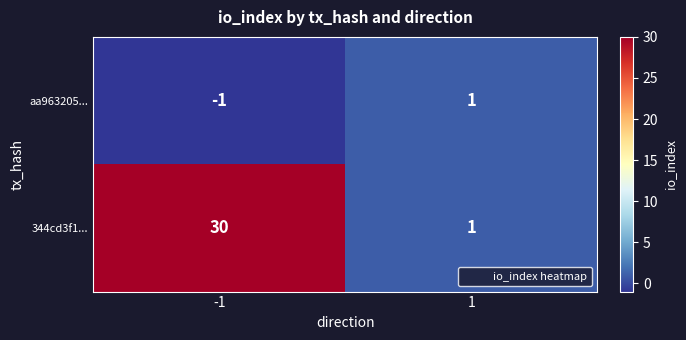

How many distinct data groups are displayed?

2